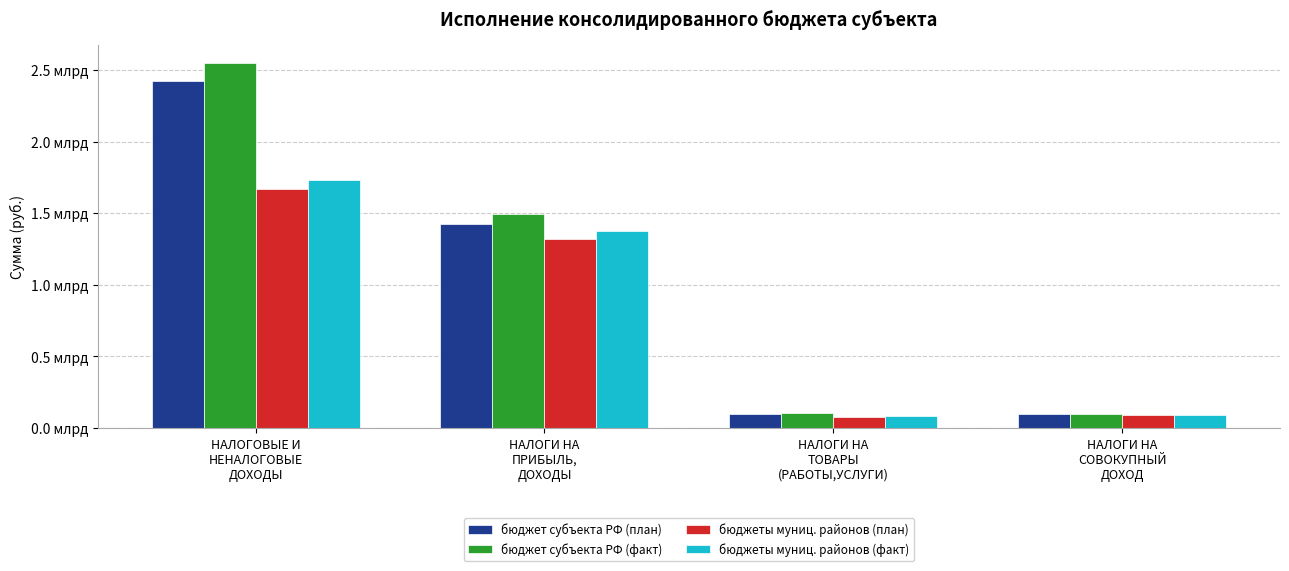

What is the value of the бюджеты муниц. районов (план) bar at the 4th from the left?

92020000.0